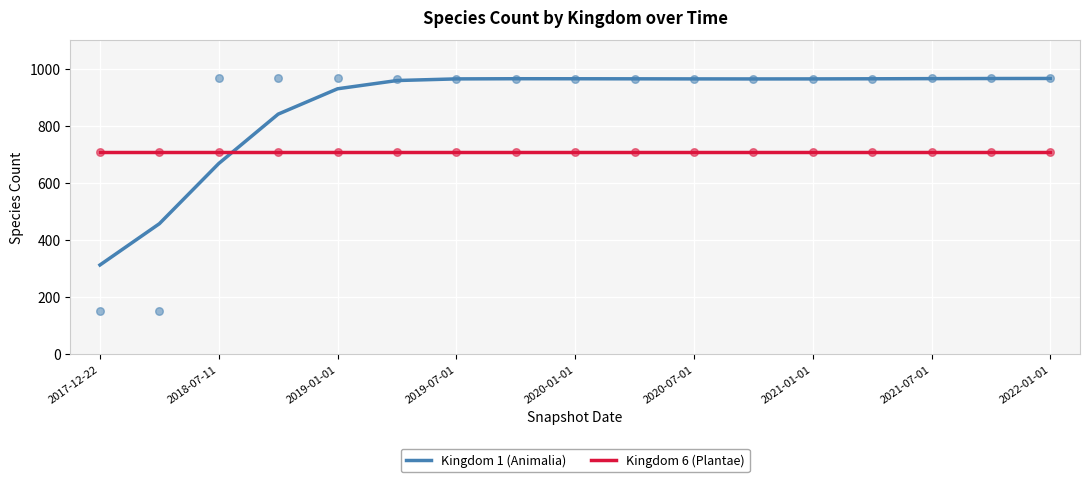

Which series reaches the minimum Y coordinate?

Kingdom 1 (Animalia)